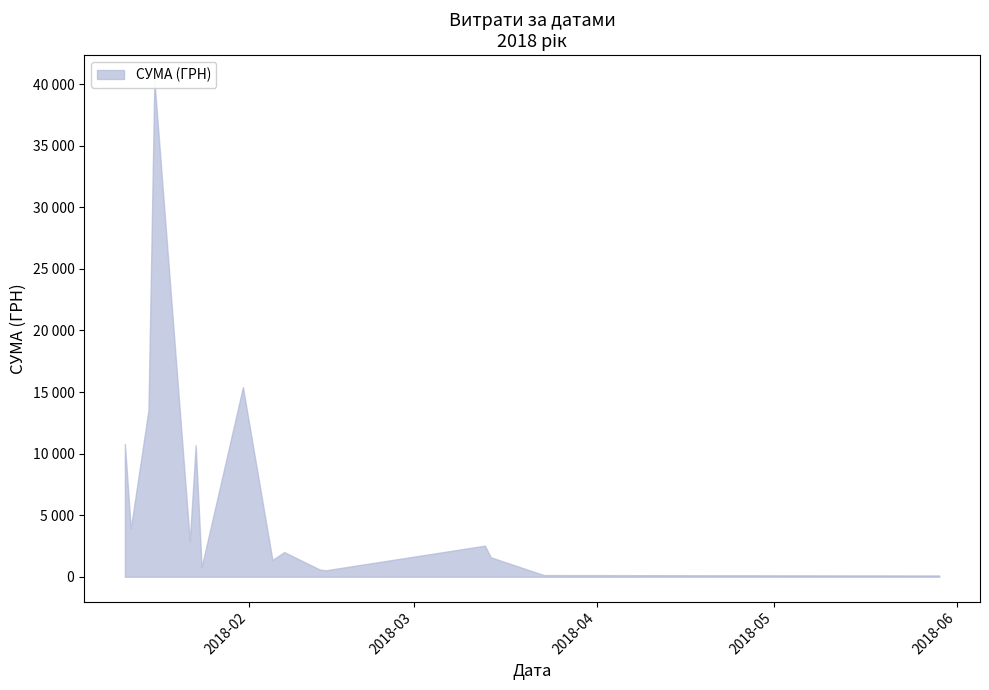

Between 39 and 27, which is larger?

27